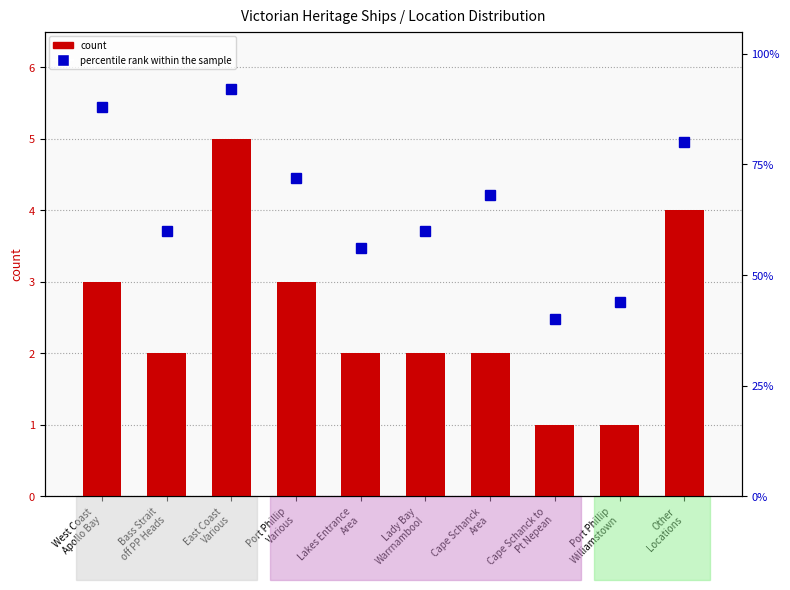

Which has a higher value, East Coast
Various or West Coast
Apollo Bay?

East Coast
Various